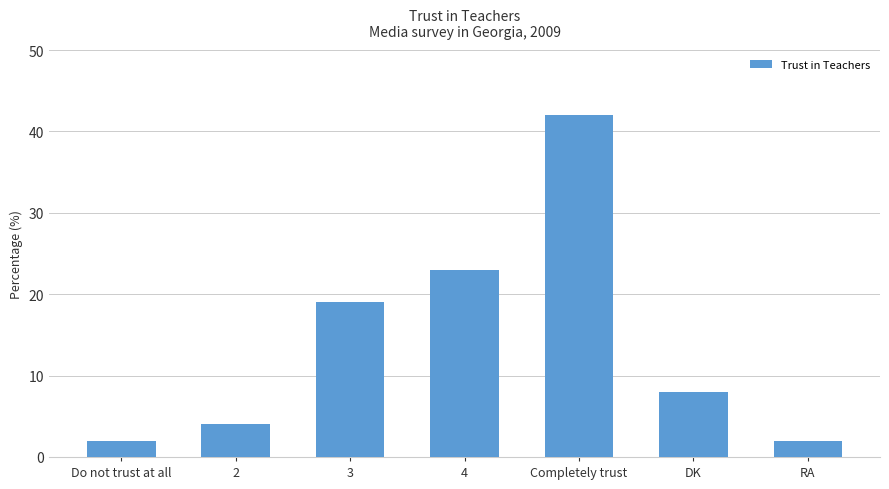

What is the sum of the values at RA and DK?

10